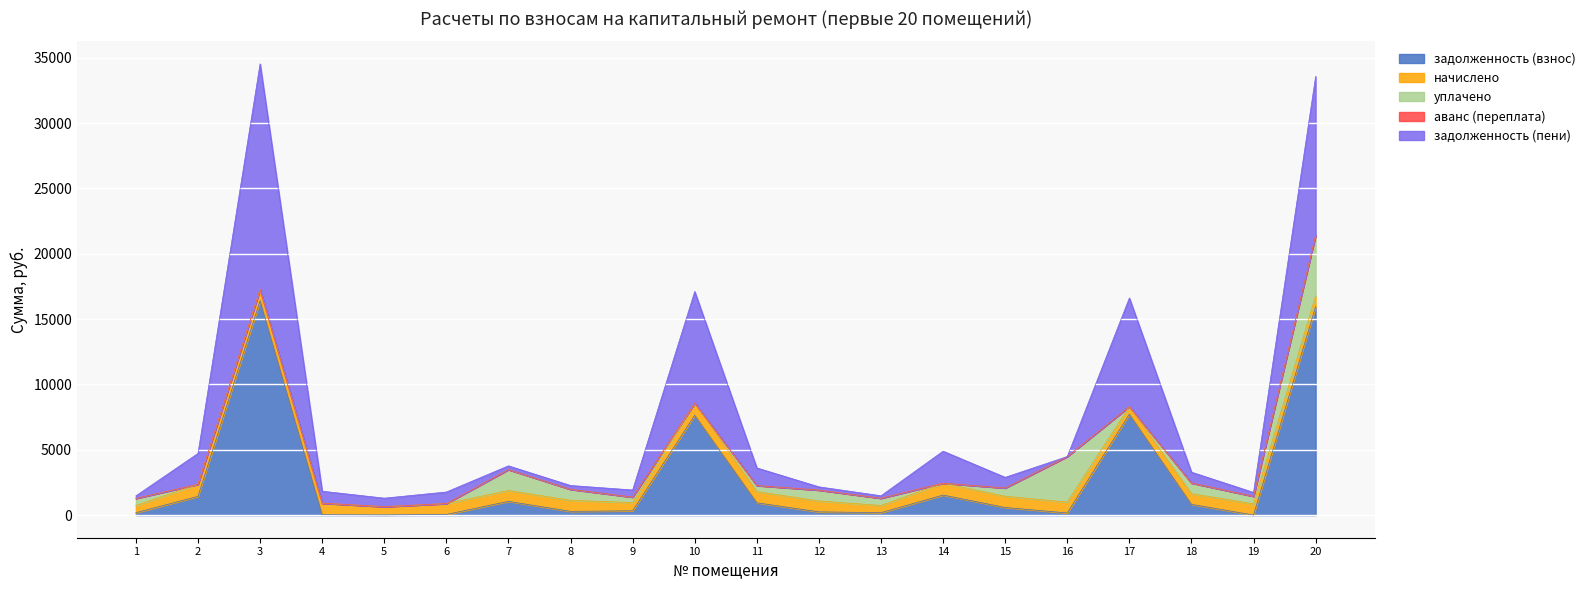

Reading left to right, transcribe all the data shown in this chart.

задолженность (взнос): 1=190.0	2=1434.9	3=16404.5	4=35.2	5=21.1	6=54.1	7=1055.1	8=291.1	9=333.3	10=7642.3	11=948.3	12=251.8	13=192.0	14=1536.5	15=588.2	16=168.2	17=7722.2	18=828.4	19=10.1	20=15949.7
начислено: 1=549.4	2=927.1	3=859.0	4=881.1	5=629.4	6=831.8	7=831.8	8=843.7	9=629.4	10=911.7	11=859.0	12=831.8	13=549.4	14=911.7	15=859.0	16=831.8	17=585.1	18=816.5	19=859.0	20=835.2
уплачено: 1=545.6	2=0.0	3=0.0	4=0.0	5=0.0	6=0.0	7=1600.8	8=843.7	9=419.6	10=20.0	11=460.6	12=835.2	13=555.3	14=0.0	15=631.6	16=3485.5	17=0.0	18=816.5	19=574.2	20=4618.1
аванс (переплата): 1=0.0	2=0.0	3=0.0	4=0.0	5=0.0	6=0.0	7=0.0	8=0.0	9=0.0	10=0.0	11=0.0	12=0.0	13=0.0	14=0.0	15=0.0	16=0.0	17=0.0	18=0.0	19=0.0	20=0.0
задолженность (пени): 1=193.8	2=2362.0	3=17263.5	4=916.3	5=650.4	6=885.9	7=286.1	8=291.1	9=543.1	10=8534.0	11=1346.7	12=248.4	13=186.1	14=2448.2	15=815.6	16=0.0	17=8307.4	18=828.4	19=294.9	20=12166.8